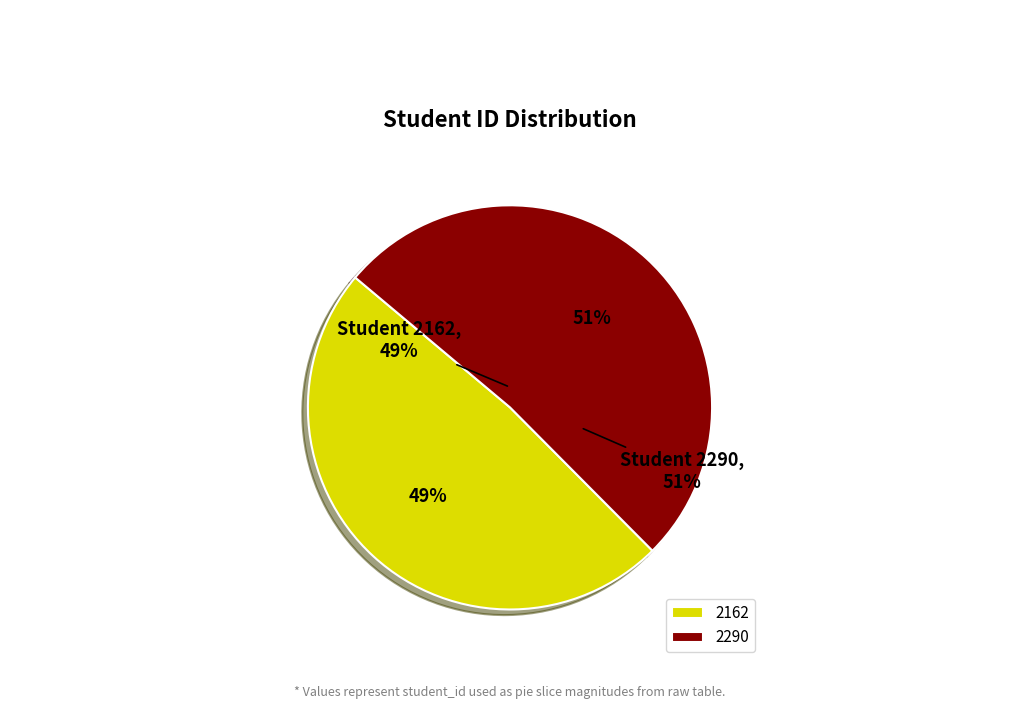

What percentage is the 2162 slice, to the nearest percent?

49%